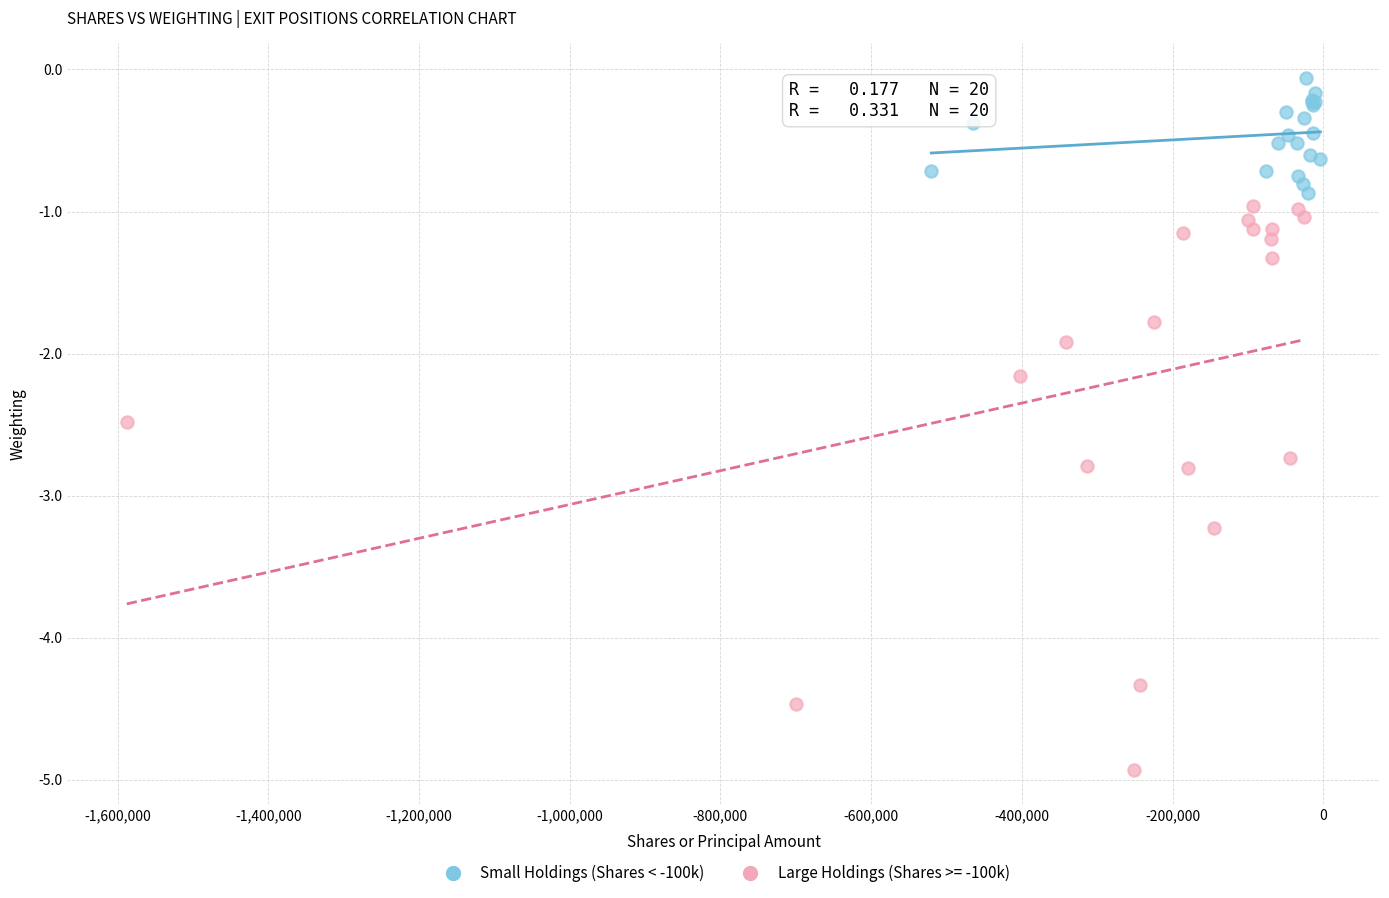

Which series contains the highest Y value?

Small Holdings (Shares < -100k)